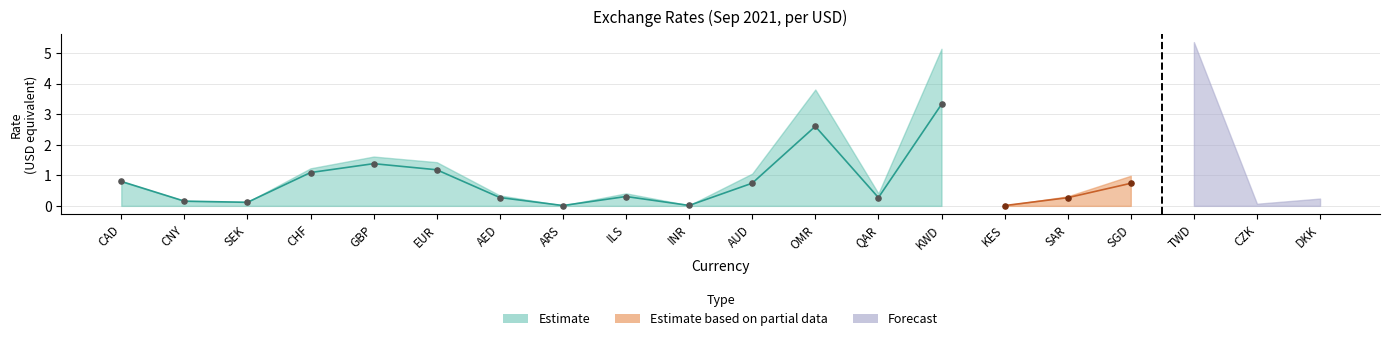

At how many categories does at least one series exceed 1?

6